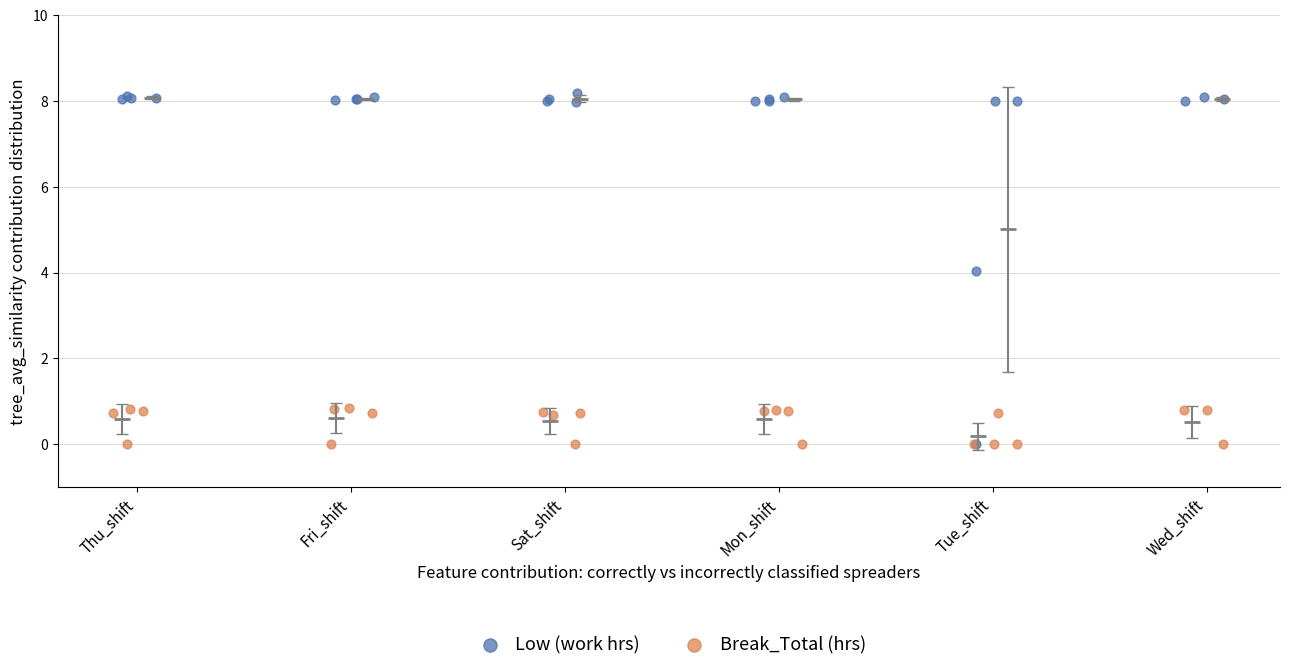

Which series has the widest spread of Y values?

Low (work hrs)